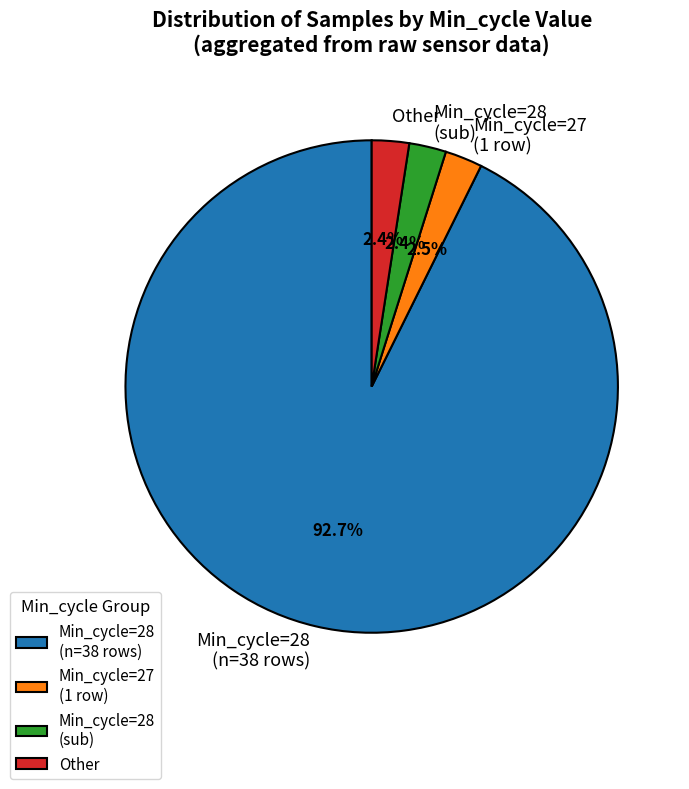

What is the largest slice in the pie chart?

Min_cycle=28 (n=38 rows)